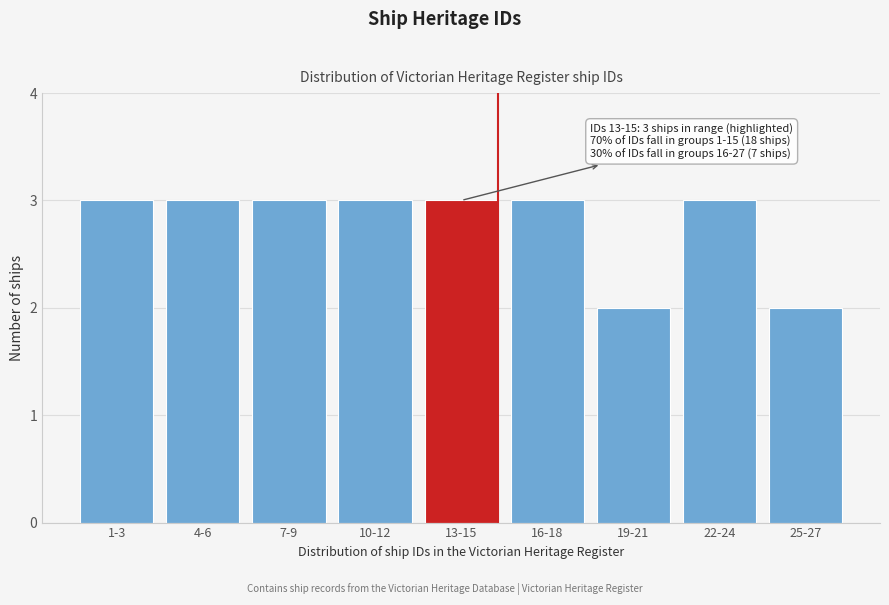

Reading left to right, transcribe all the data shown in this chart.

1-3=3	4-6=3	7-9=3	10-12=3	13-15=3	16-18=3	19-21=2	22-24=3	25-27=2